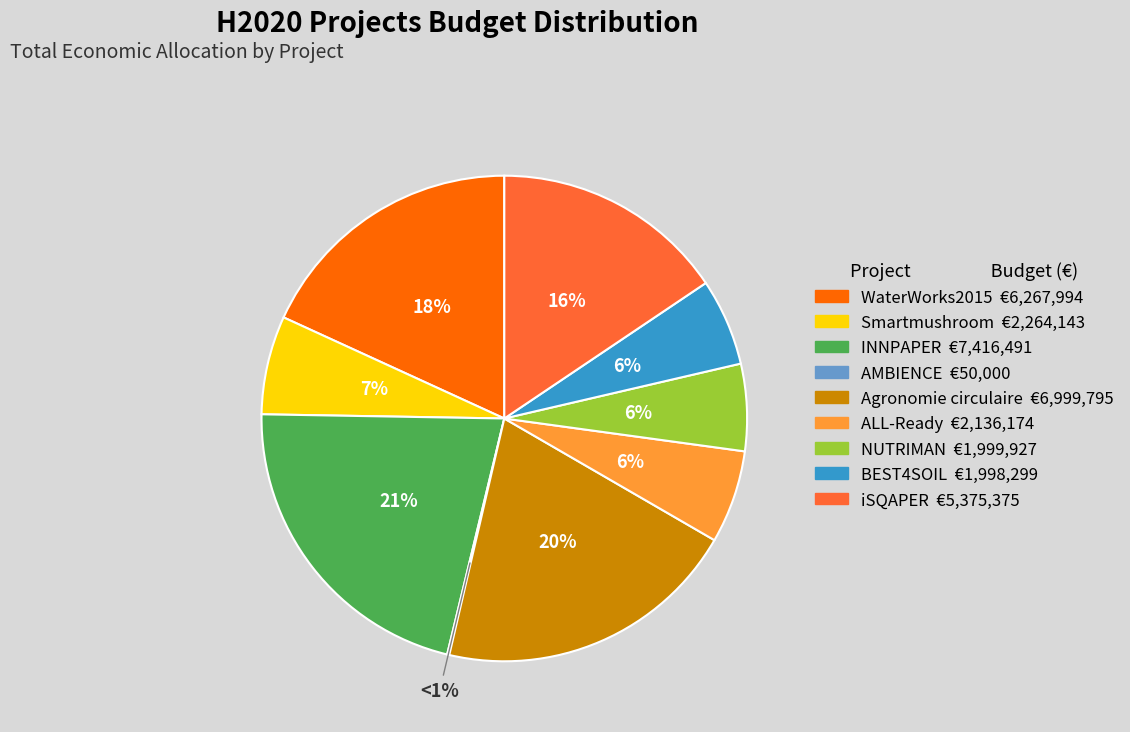

Does AMBIENCE represent more than half of the total?

No